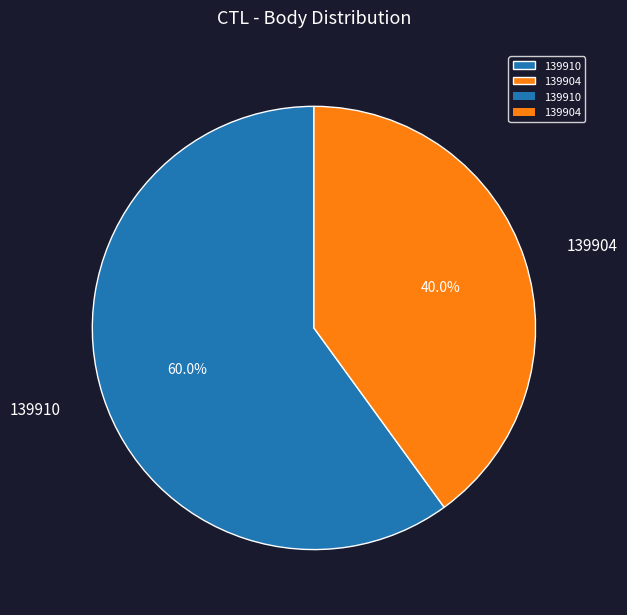

What is the ratio of the value at 139904 to the value at 139910?

0.7